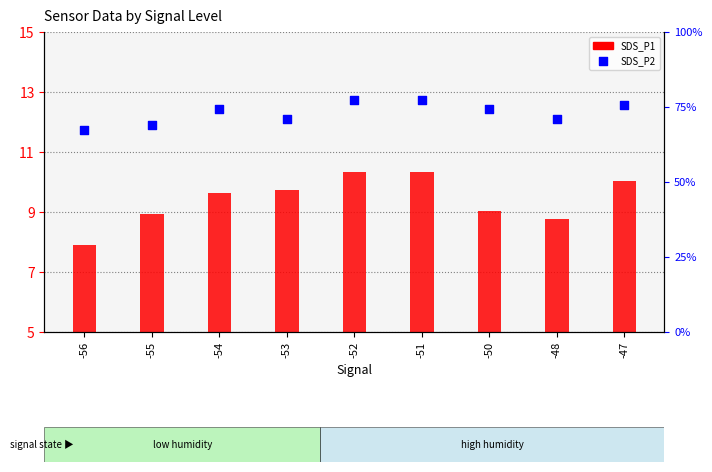

What are all the series names shown in the legend?

SDS_P1, SDS_P2